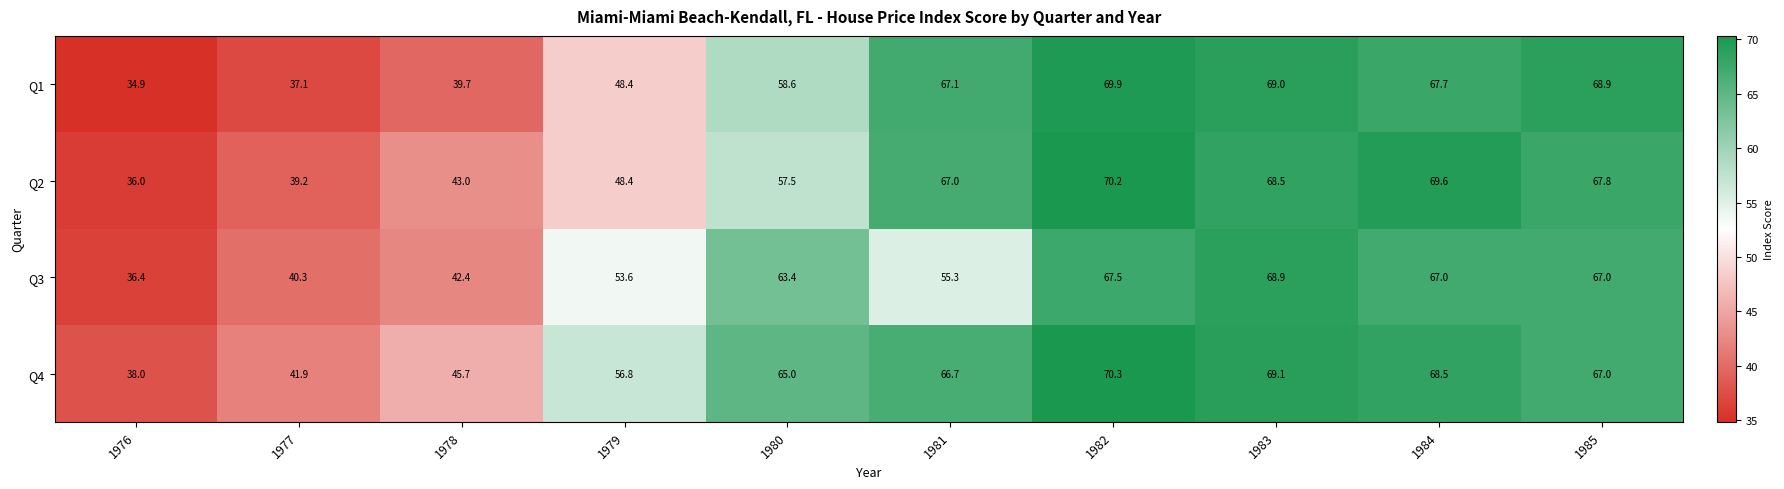

What is the sum of the Q3 values at 1979 and 1983?

122.5